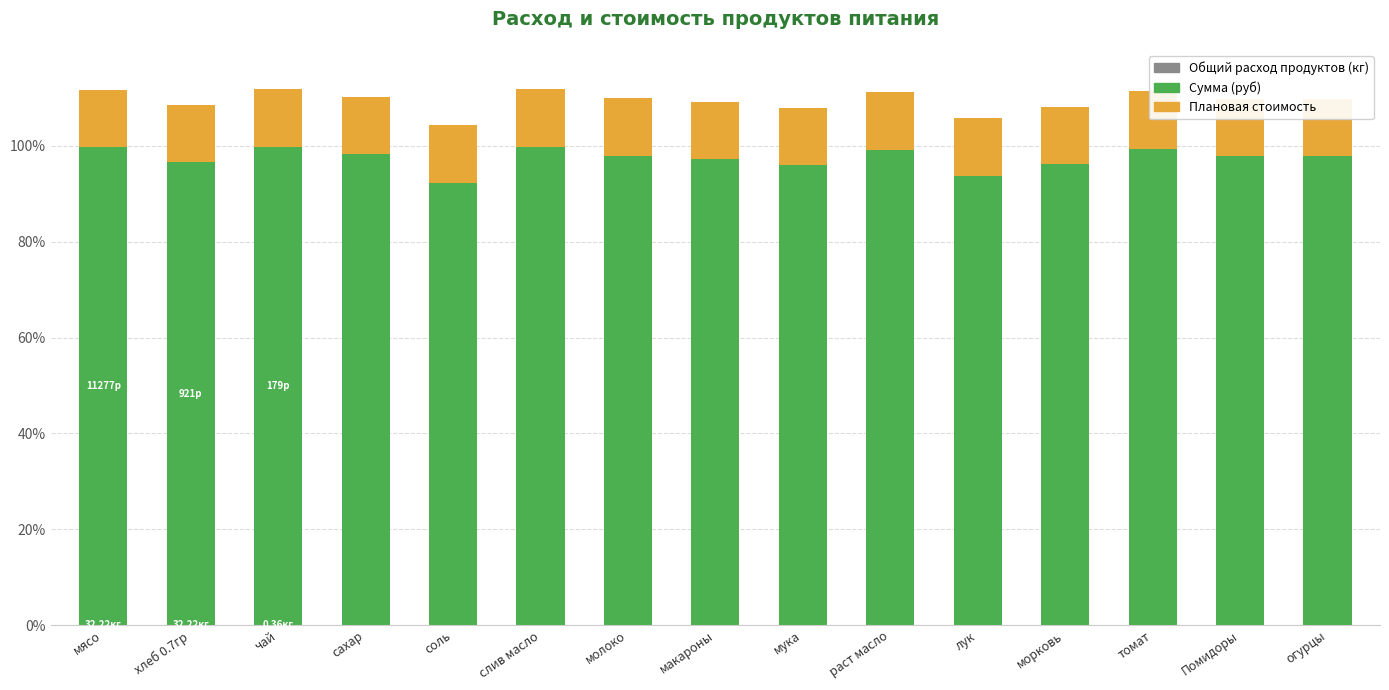

At how many categories does at least one series exceed 34?

15